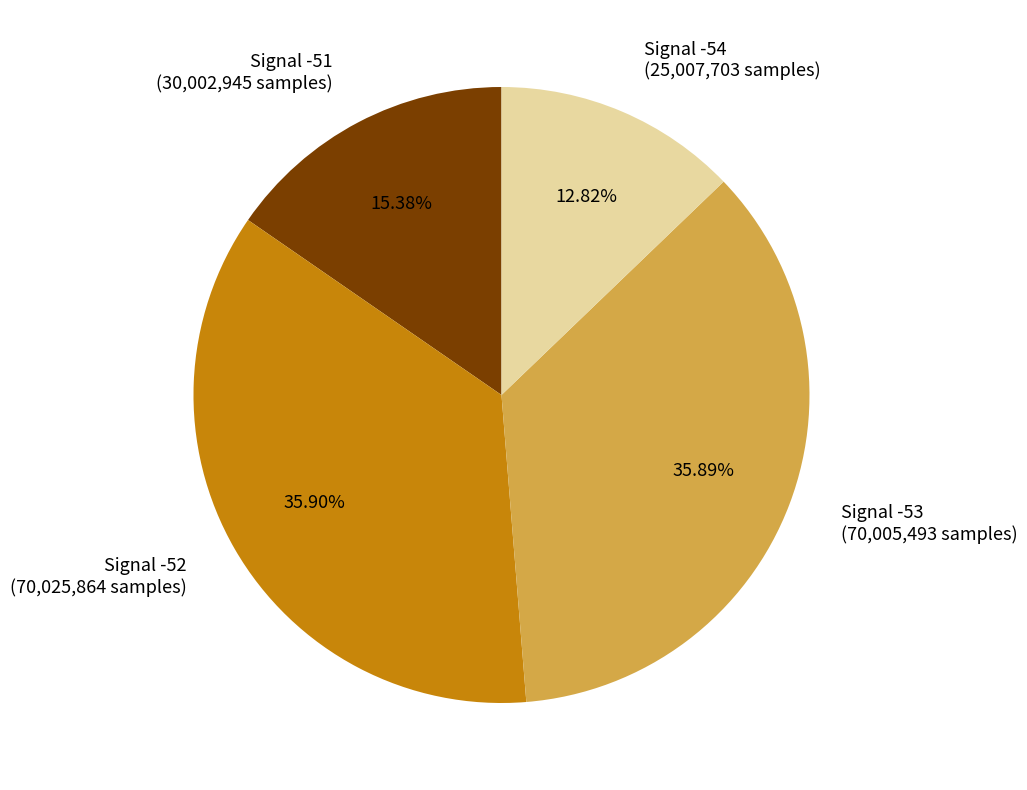

How many segments does this pie chart have?

4